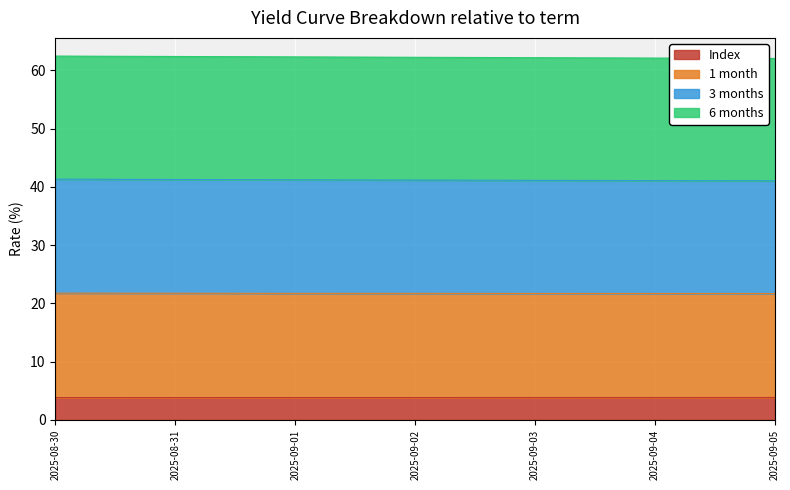

True or false: 1 month and 3 months intersect in this chart.

False